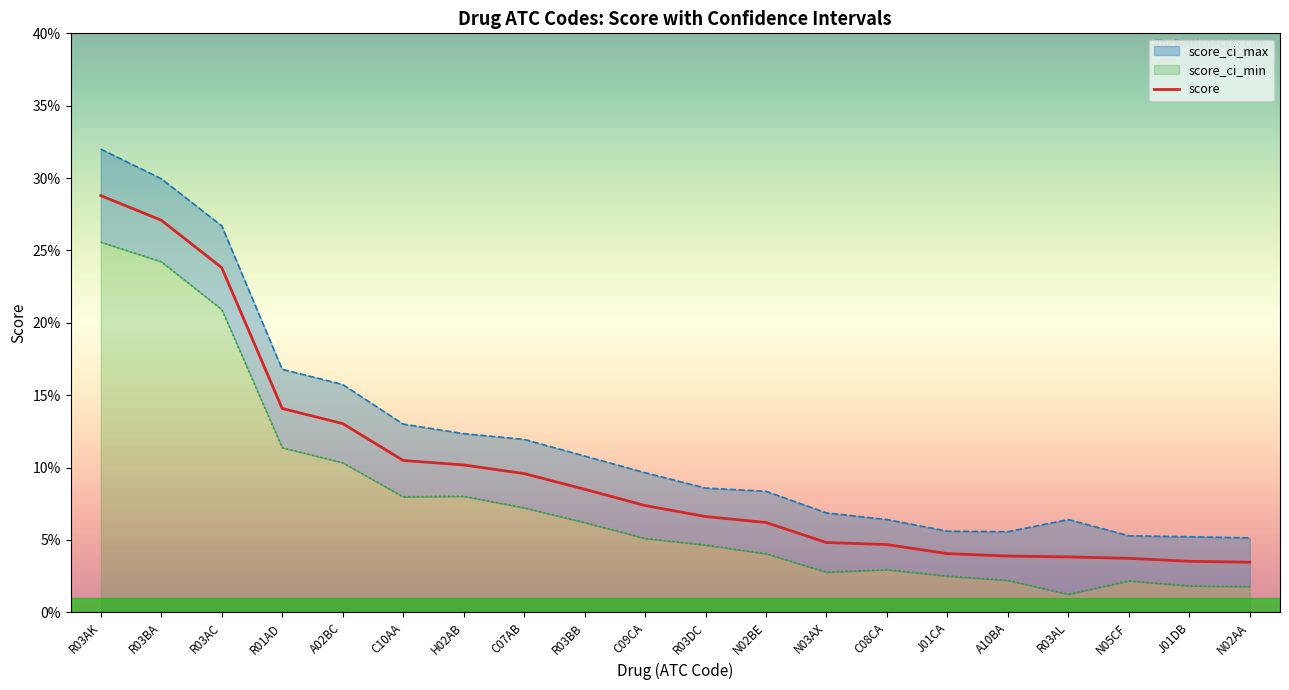

What is the label of the 4th point from the left?

R01AD